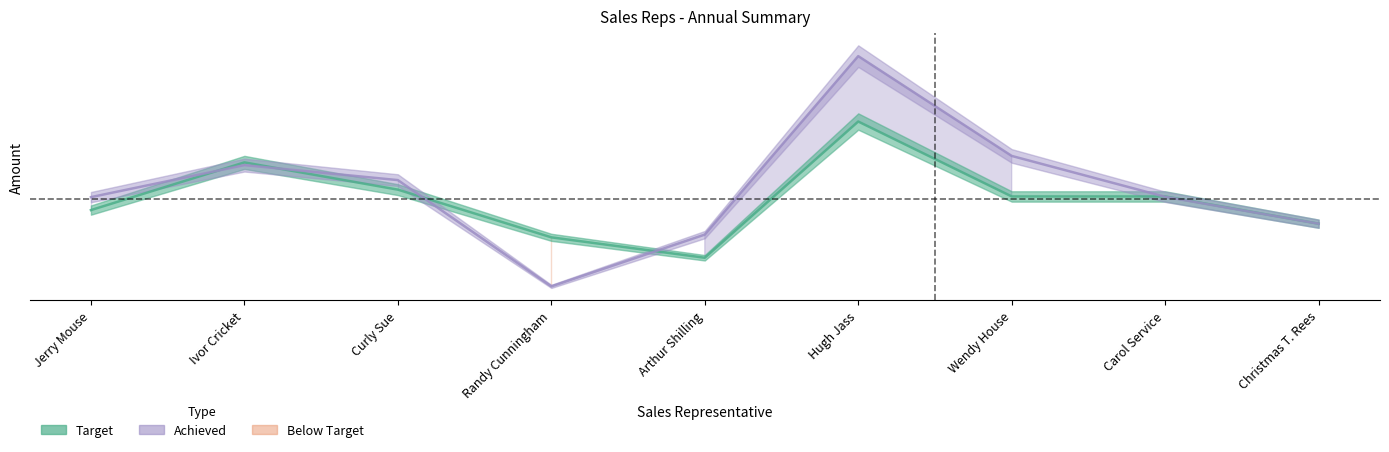

How many intersections are there between Achieved and Target?

5